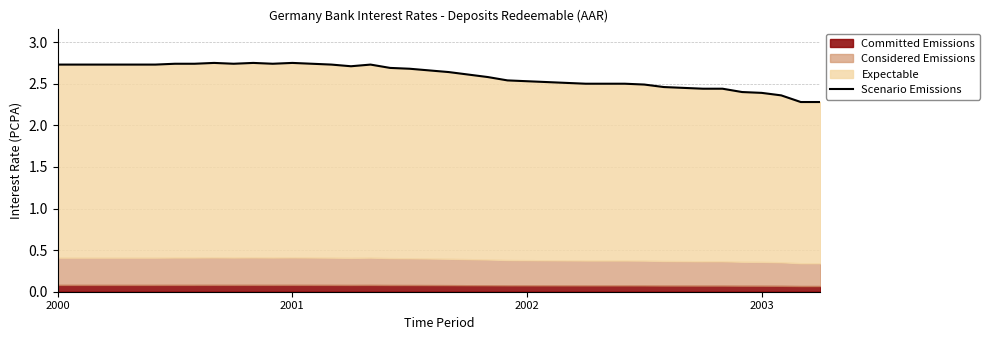

Where is the first local minimum?

9